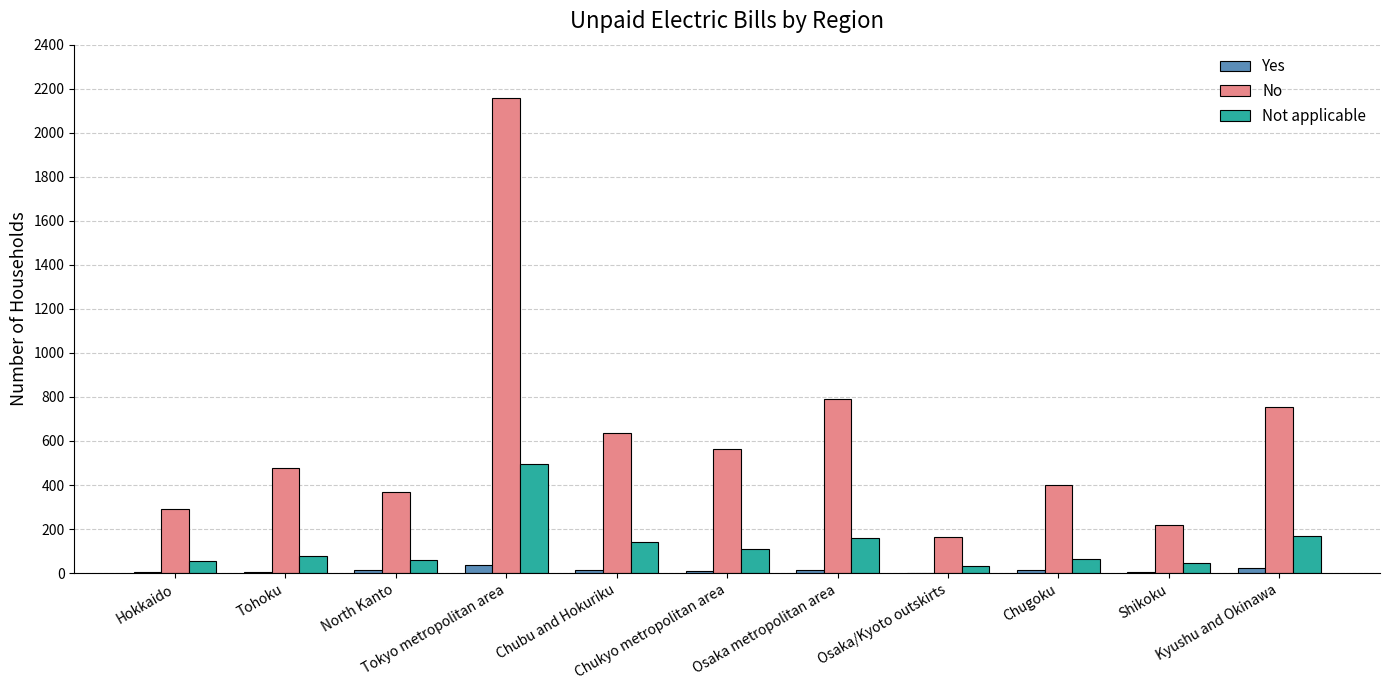

Which series has the largest total across all categories?

No